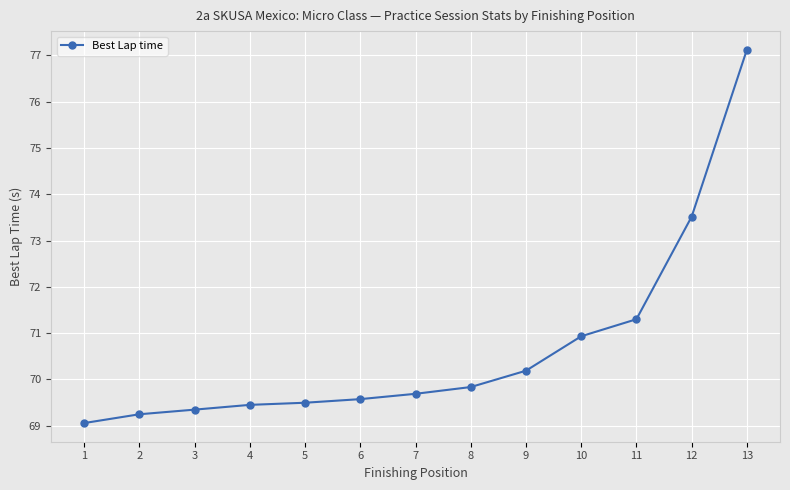

Is it true that the value at 11 is 99.1?

False